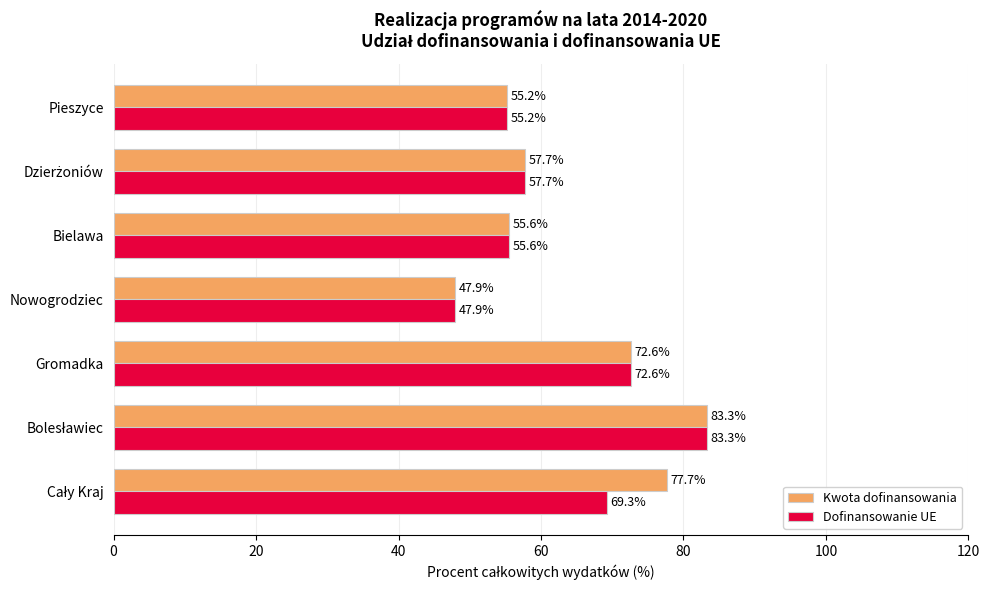

List the series in order of their overall mean, lowest first.

Dofinansowanie UE, Kwota dofinansowania